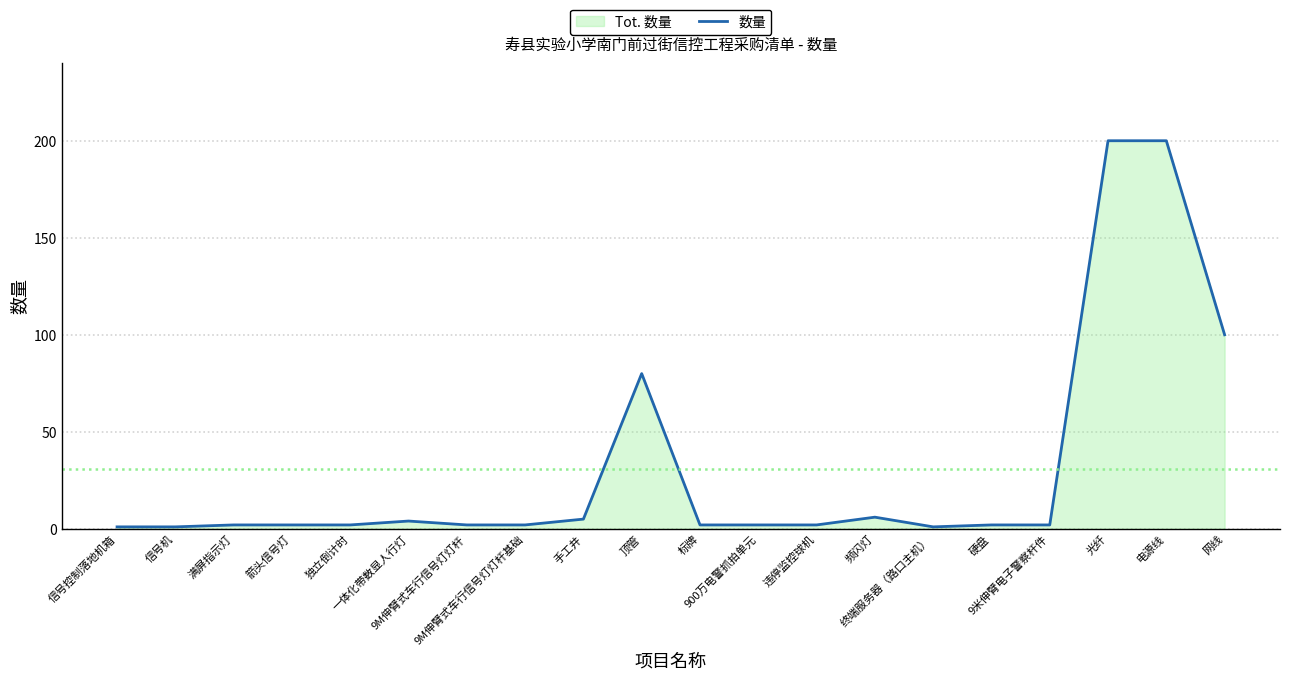

Does the chart have visible grid lines?

Yes